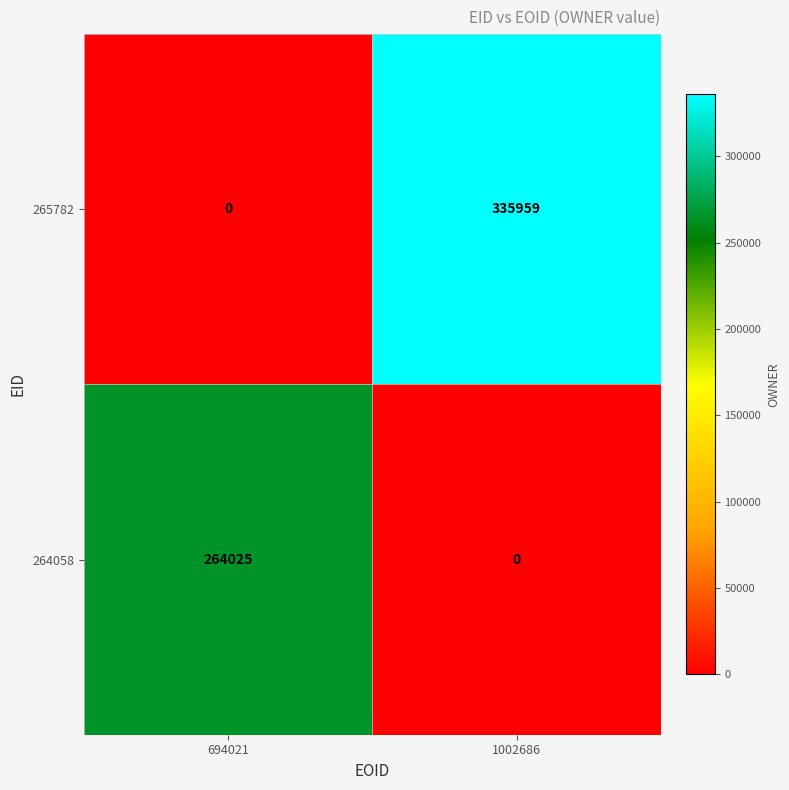

What is the difference between the highest and lowest values at 1002686?

335959